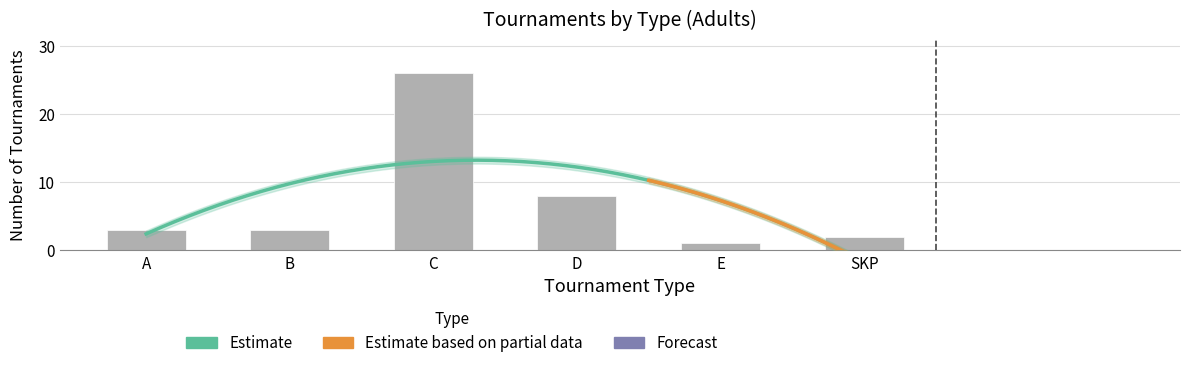

Is it true that the value at A is 3?

True